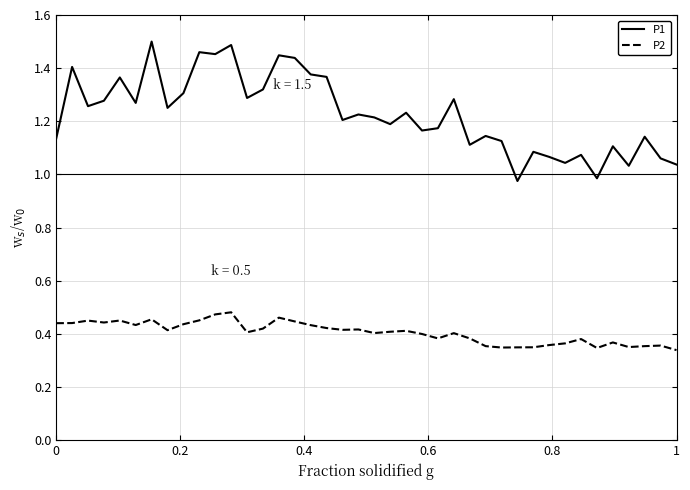

Does the chart have visible grid lines?

Yes